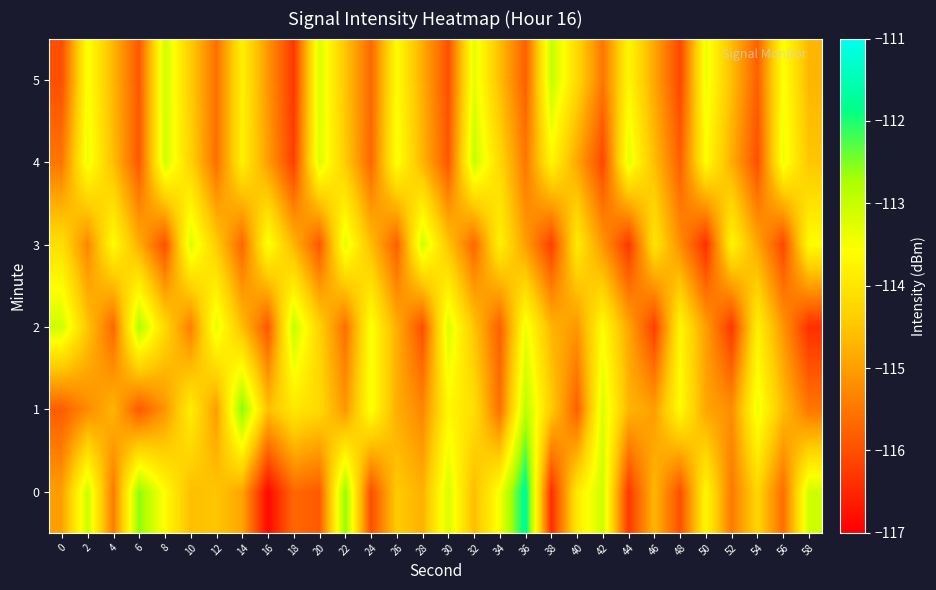

Reading left to right, extract all data points from this chart.

0: 0=-115.0	2=-113.0	4=-115.5	6=-112.5	8=-113.6	10=-114.6	12=-114.5	14=-114.9	16=-116.9	18=-115.7	20=-115.9	22=-112.6	24=-116.0	26=-114.4	28=-114.8	30=-113.2	32=-114.6	34=-113.5	36=-111.7	38=-116.4	40=-113.9	42=-113.1	44=-116.3	46=-114.7	48=-116.0	50=-113.7	52=-115.5	54=-114.3	56=-115.6	58=-113.1
1: 0=-115.8	2=-115.2	4=-114.7	6=-115.9	8=-115.1	10=-113.9	12=-115.0	14=-112.5	16=-114.6	18=-114.0	20=-114.2	22=-115.1	24=-113.5	26=-114.8	28=-115.3	30=-113.7	32=-114.1	34=-115.6	36=-112.9	38=-114.4	40=-115.8	42=-113.2	44=-114.7	46=-115.0	48=-113.6	50=-114.9	52=-115.2	54=-113.4	56=-114.6	58=-115.5
2: 0=-113.1	2=-114.5	4=-115.7	6=-112.8	8=-114.2	10=-115.4	12=-113.3	14=-114.6	16=-115.9	18=-113.0	20=-114.3	22=-115.6	24=-113.5	26=-114.8	28=-116.0	30=-113.2	32=-114.5	34=-115.8	36=-113.4	38=-114.7	40=-115.1	42=-113.6	44=-114.9	46=-116.2	48=-113.7	50=-115.0	52=-116.3	54=-113.8	56=-115.1	58=-116.4
3: 0=-114.1	2=-115.3	4=-113.6	6=-114.8	8=-116.0	10=-113.2	12=-114.4	14=-115.7	16=-113.5	18=-114.7	20=-115.9	22=-113.3	24=-114.6	26=-115.8	28=-113.1	30=-114.5	32=-115.7	34=-113.8	36=-115.0	38=-116.2	40=-113.9	42=-115.1	44=-116.3	46=-114.0	48=-115.2	50=-116.4	52=-113.7	54=-114.9	56=-116.1	58=-113.6
4: 0=-115.5	2=-113.4	4=-114.6	6=-115.9	8=-113.1	10=-114.3	12=-115.6	14=-113.8	16=-115.0	18=-116.2	20=-113.2	22=-114.4	24=-115.7	26=-113.5	28=-114.7	30=-115.9	32=-113.0	34=-114.2	36=-115.5	38=-113.7	40=-114.9	42=-116.1	44=-113.3	46=-114.6	48=-115.8	50=-113.6	52=-114.8	54=-116.0	56=-113.4	58=-114.5
5: 0=-116.0	2=-113.5	4=-114.7	6=-115.9	8=-113.1	10=-114.4	12=-115.6	14=-113.8	16=-115.1	18=-116.3	20=-113.2	22=-114.5	24=-115.7	26=-113.6	28=-114.8	30=-116.0	32=-113.3	34=-114.6	36=-115.8	38=-113.0	40=-114.2	42=-115.5	44=-113.7	46=-114.9	48=-116.1	50=-113.4	52=-114.6	54=-115.8	56=-113.5	58=-114.7